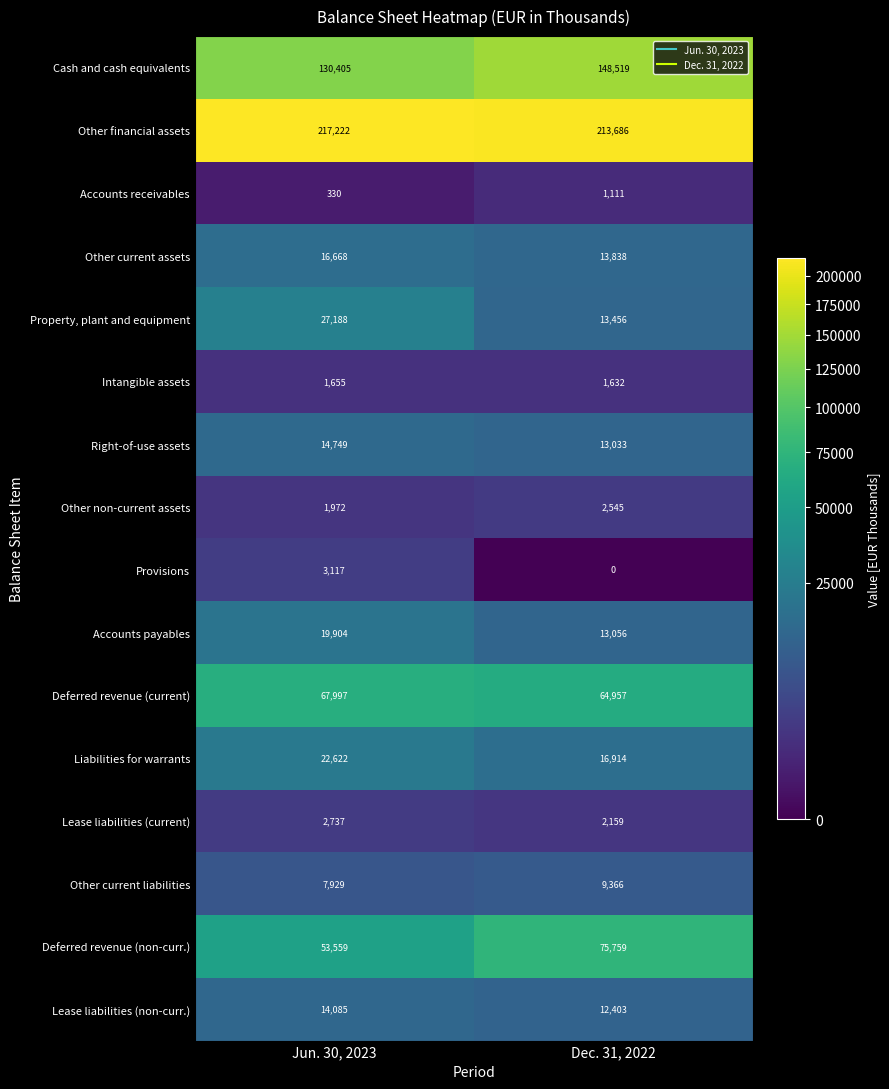

Which label corresponds to the smallest value in the chart?

Dec. 31, 2022